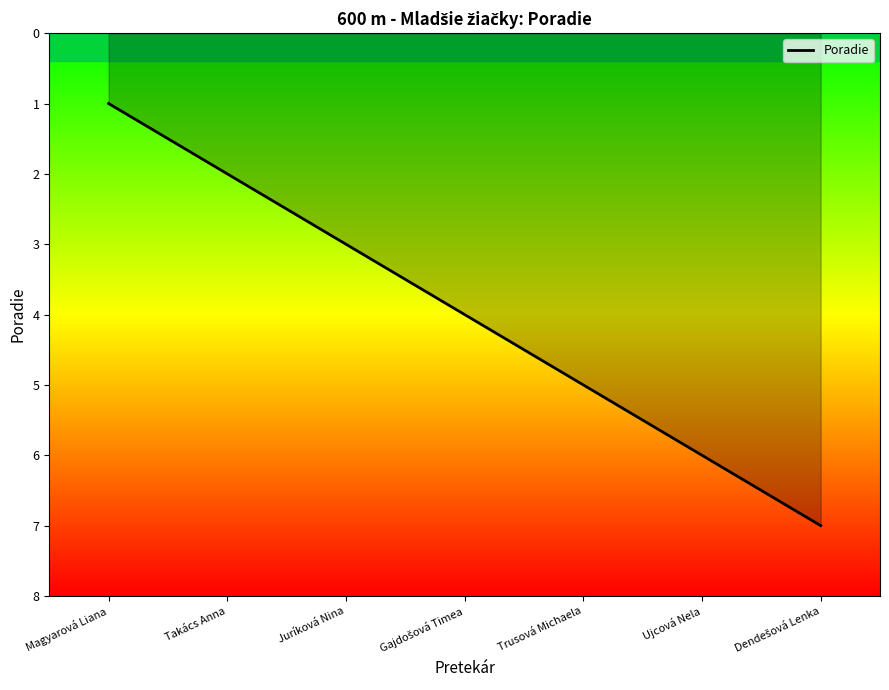

True or false: there are more than 0 points higher than both neighbors.

False